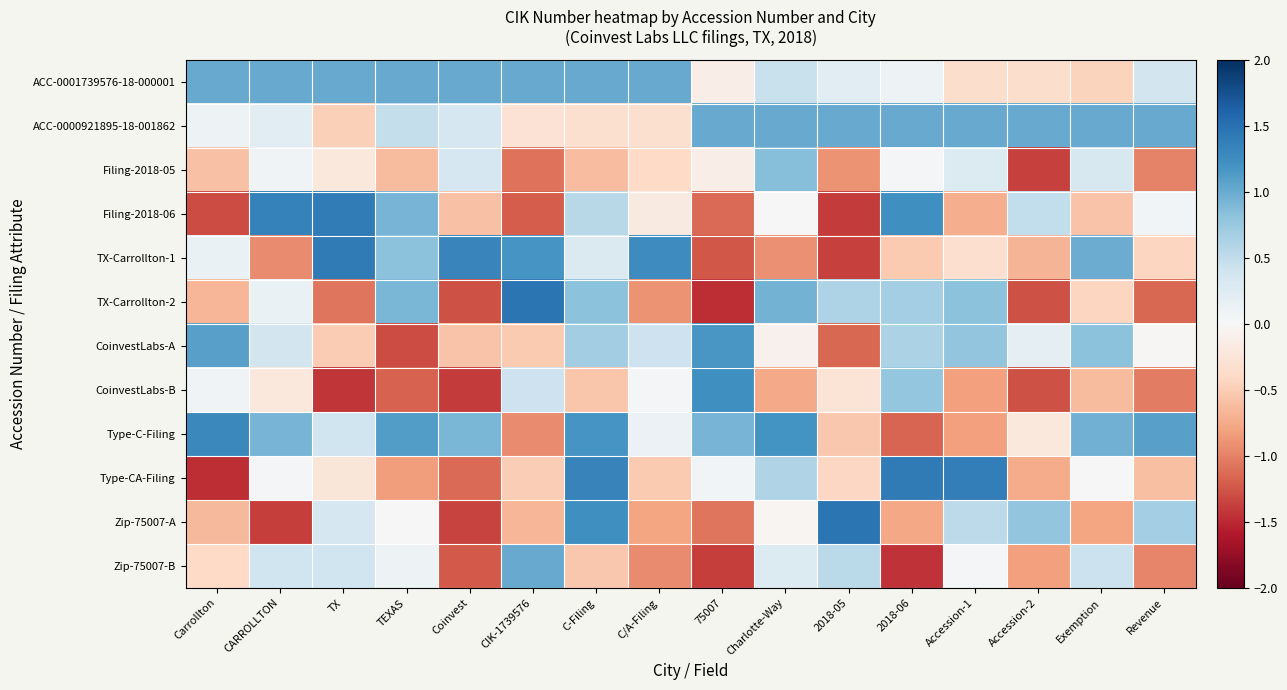

What is the maximum value shown in the chart?

1.5